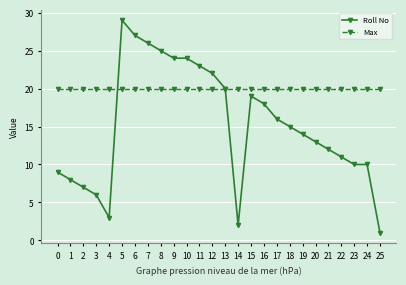

List the series in order of their overall mean, lowest first.

Roll No, Max